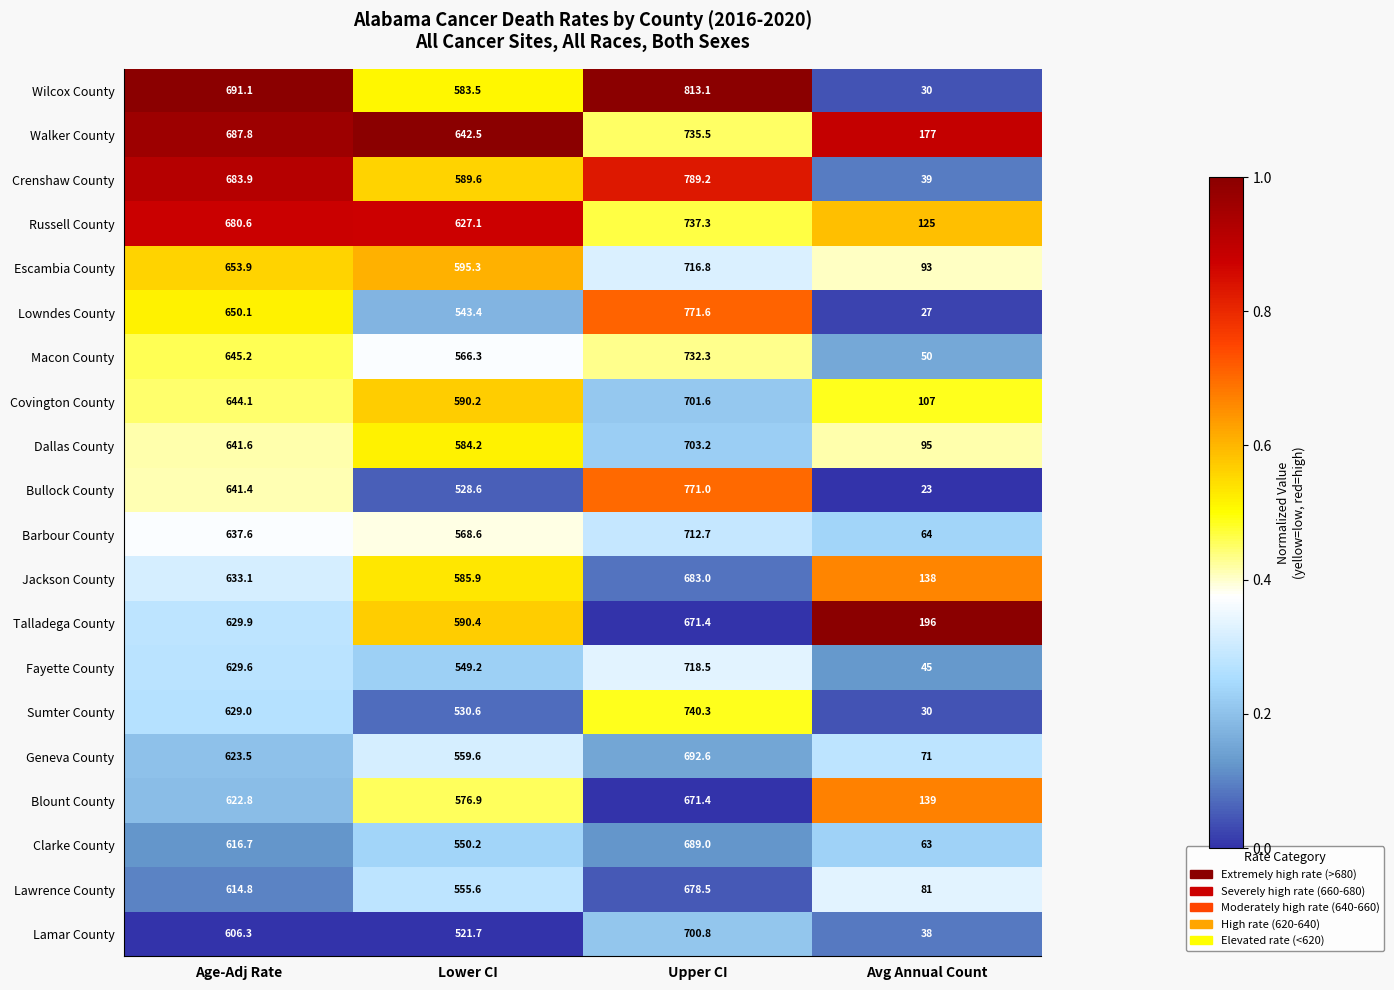

What is the spread (max minus min) of values at Lower CI?

120.8